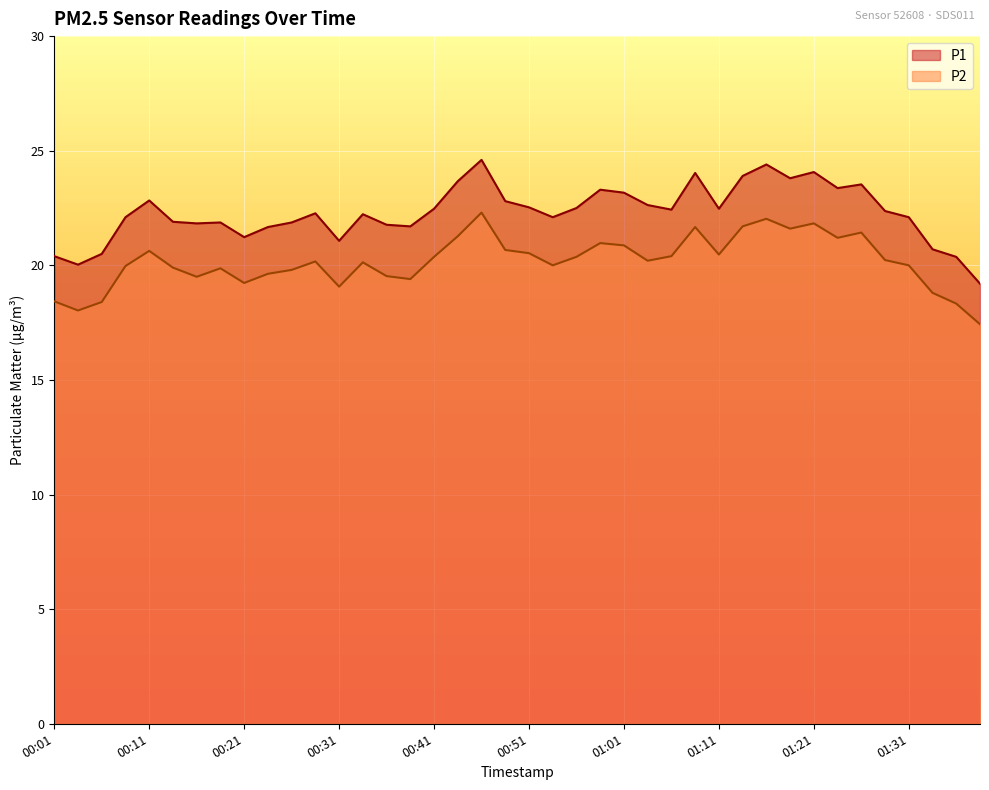

What is the maximum value for P2?

22.3